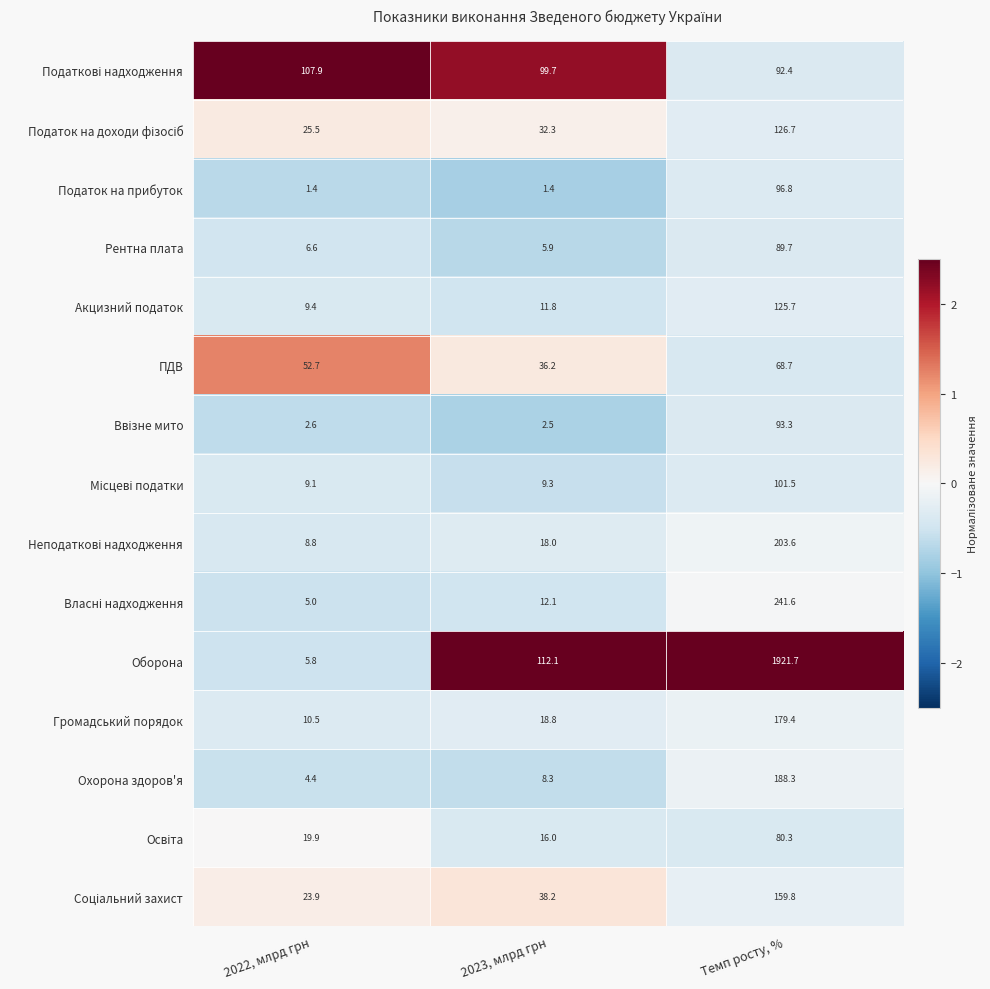

Is it true that Рентна плата equals 9.1 at 2022, млрд грн?

False